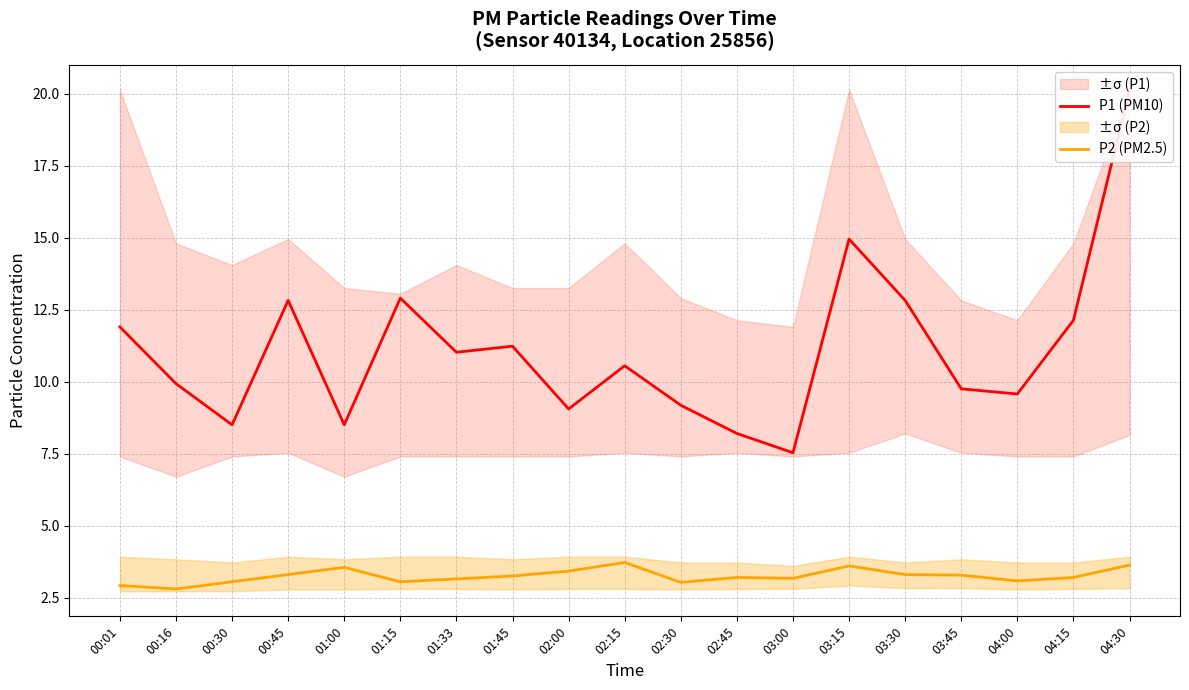

List the series in order of their overall mean, highest first.

P1 (PM10), P2 (PM2.5)